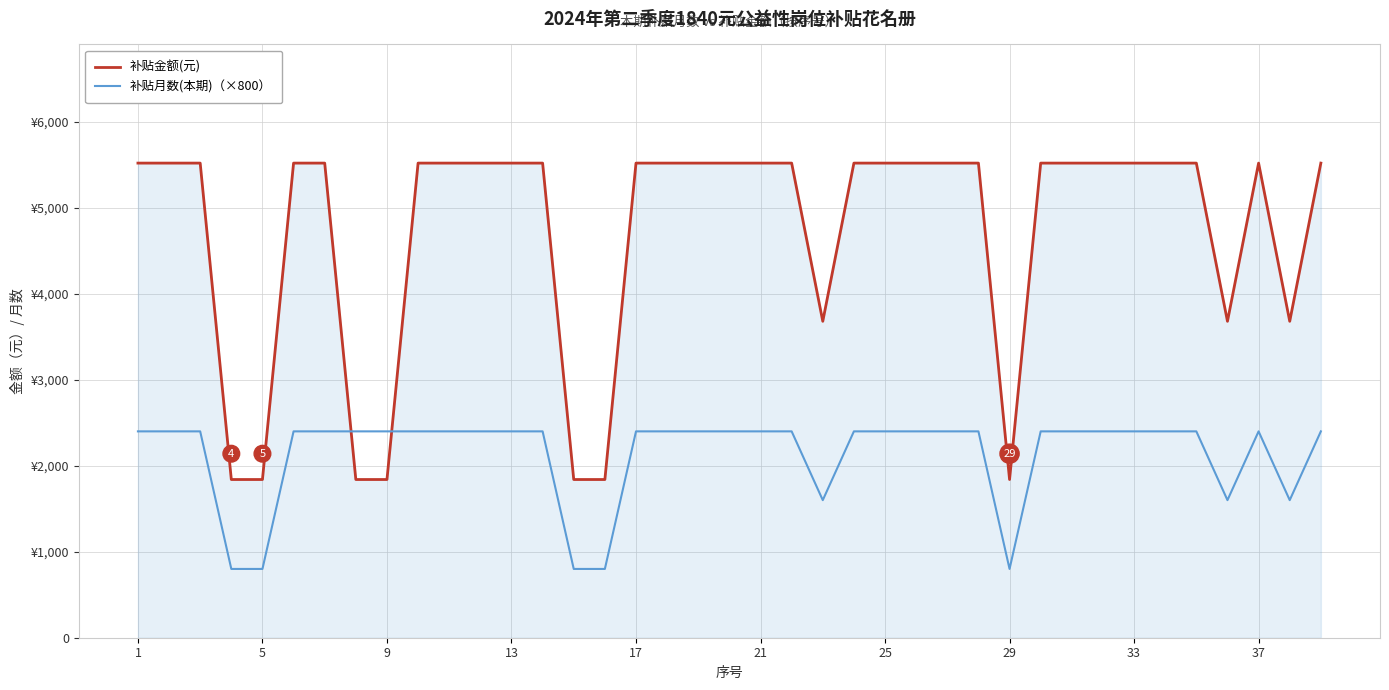

Does the chart display data point markers on the line(s)?

No